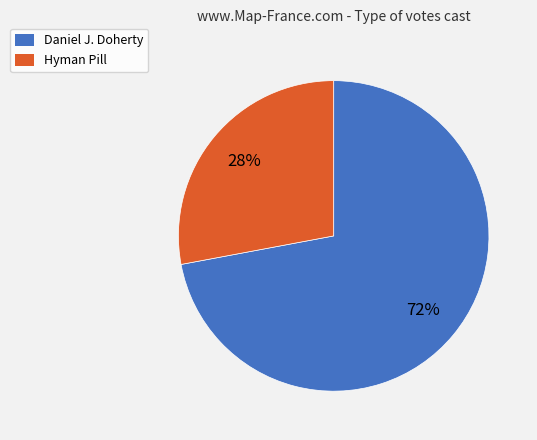

Is there a majority slice in this chart?

Yes